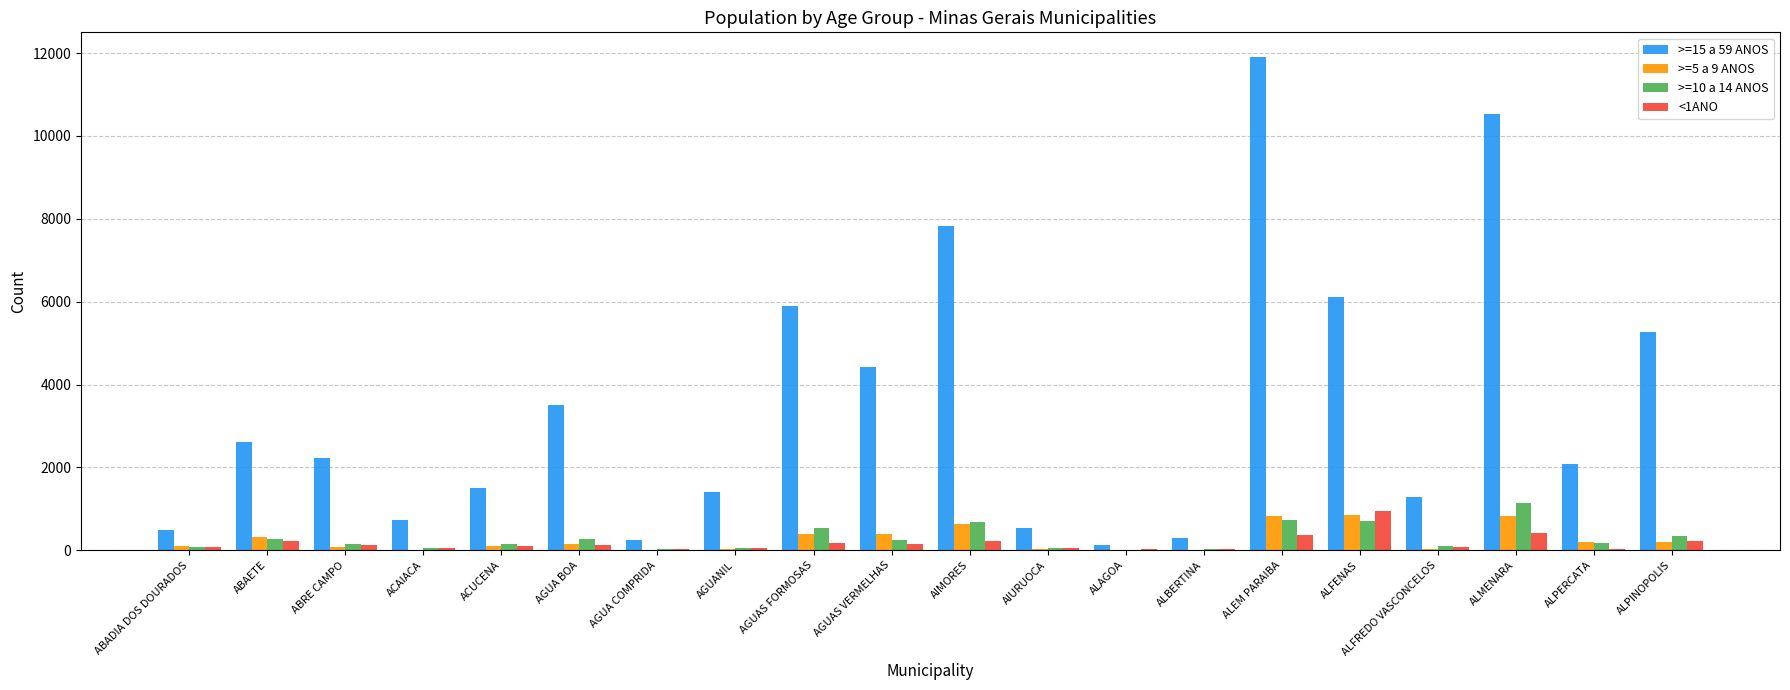

What is the spread (max minus min) of values at ALBERTINA?

290